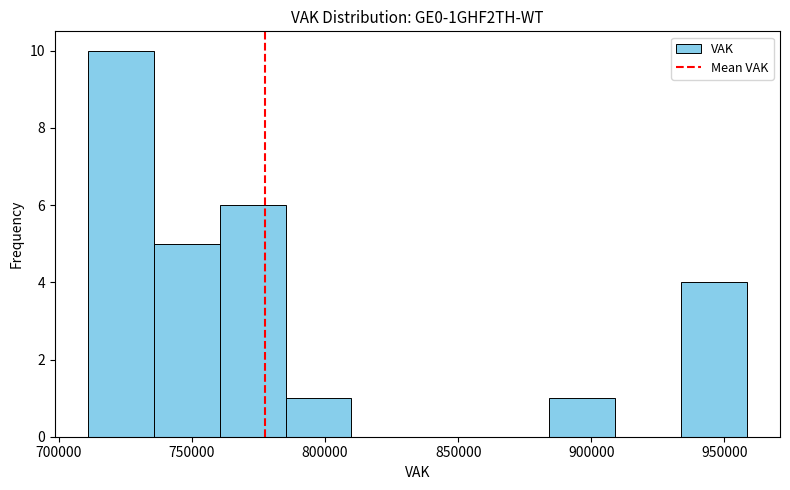

Reading left to right, transcribe this chart: for each bar, give the range it covers on the x-axis and its height. Neither the bar edges nor the heights are printed on the chart, so give them approximately, as read against the axes.

710000 to 735000: 10
735000 to 760000: 5
760000 to 785000: 6
785000 to 810000: 1
810000 to 835000: 0
835000 to 860000: 0
860000 to 885000: 0
885000 to 910000: 1
910000 to 935000: 0
935000 to 960000: 4